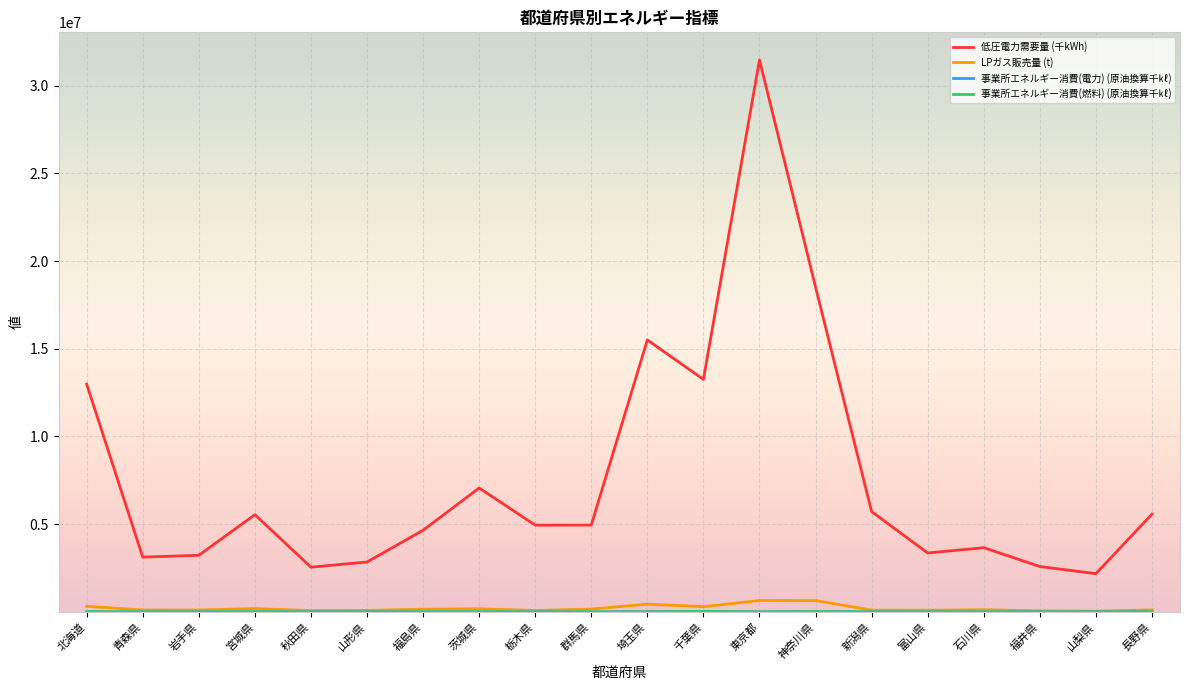

Which series changed the most between 新潟県 and 富山県?

低圧電力需要量 (千kWh)